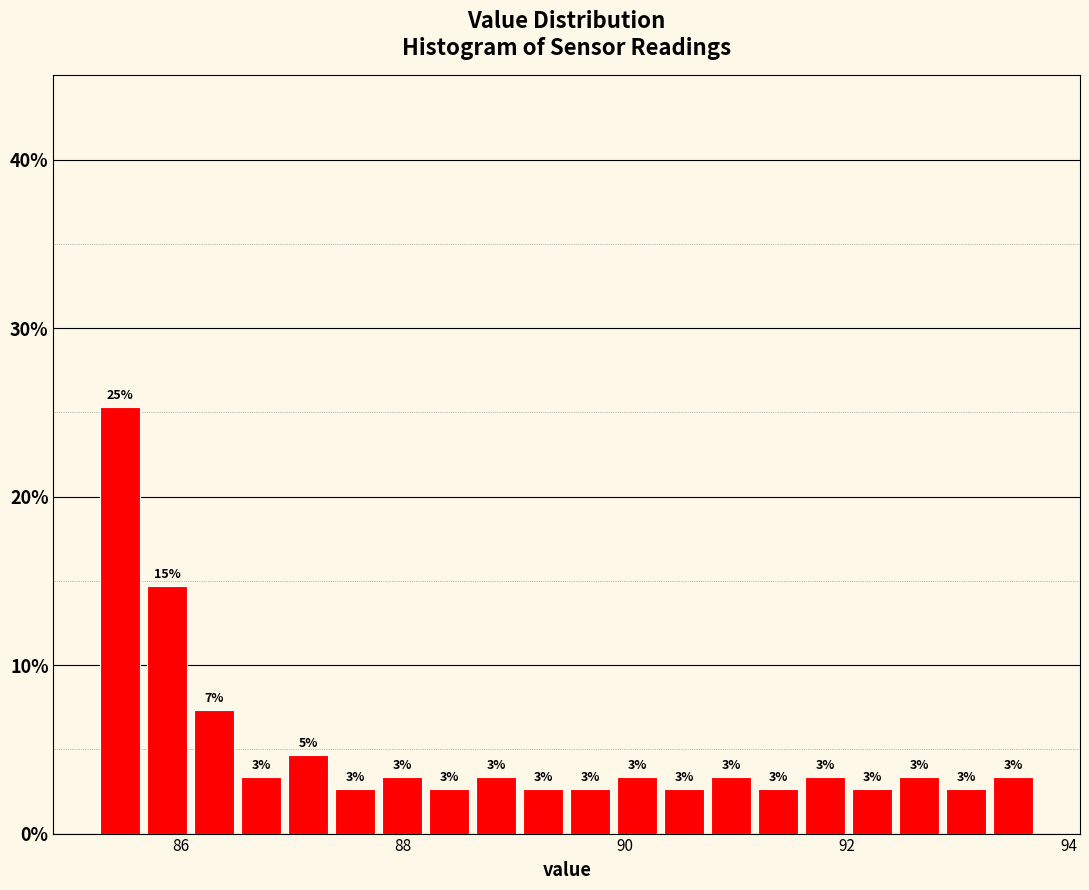

Around what value on the x-axis is the tallest bar? Give the approximate position of its centre, as read against the axis.

85.4